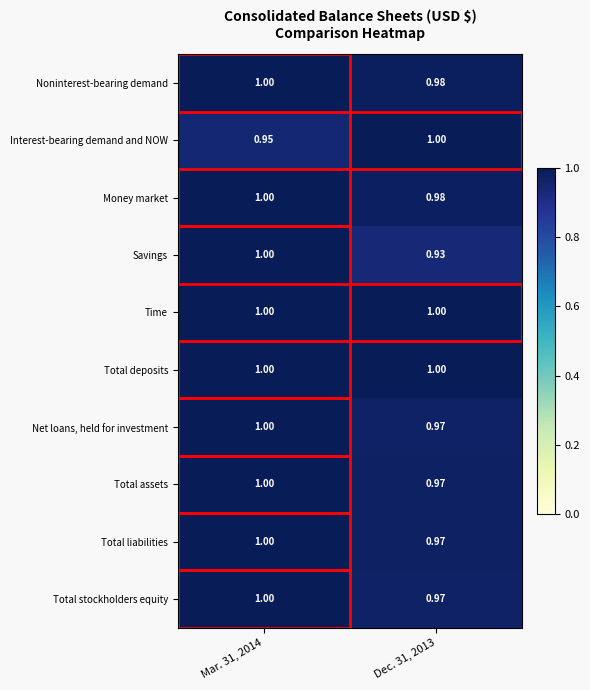

Which series has the widest spread of values?

Savings